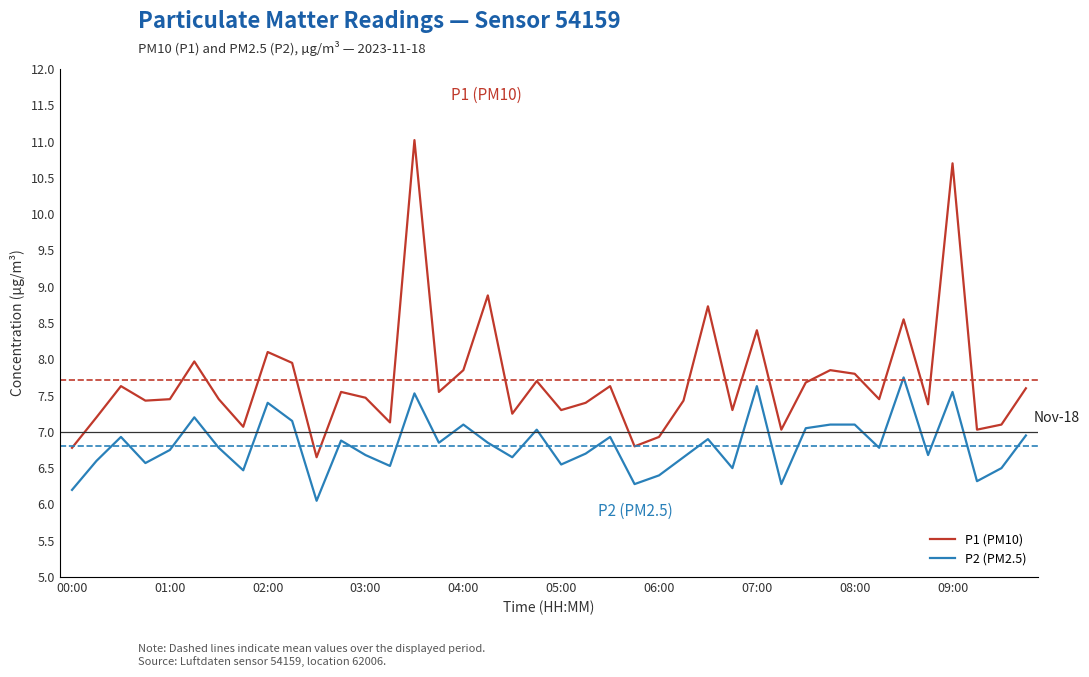

List the series in order of their overall mean, lowest first.

P2 (PM2.5), P1 (PM10)